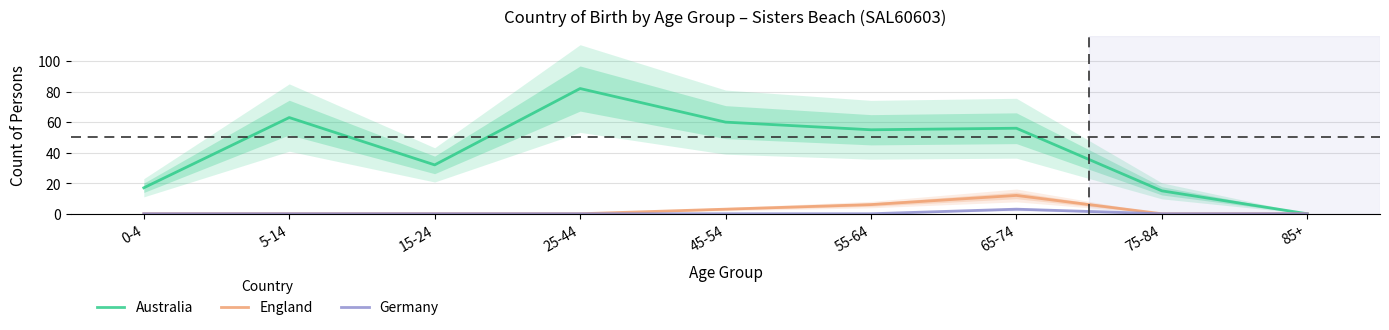

The value of Germany at 65-74 is 1. True or false?

False